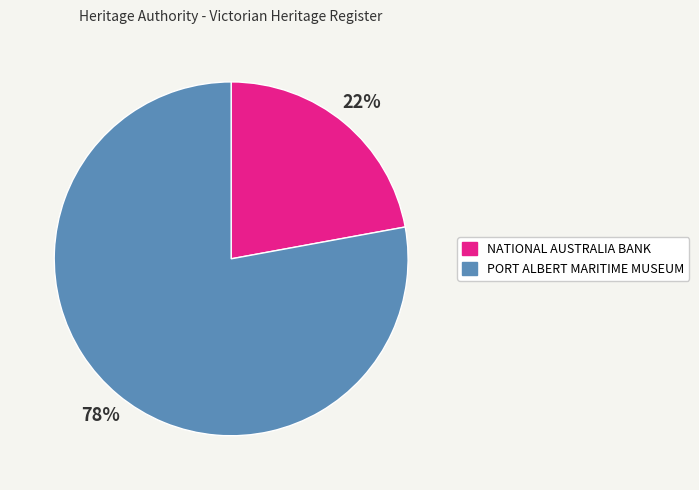

Combined, do NATIONAL AUSTRALIA BANK and PORT ALBERT MARITIME MUSEUM account for over 50%?

Yes